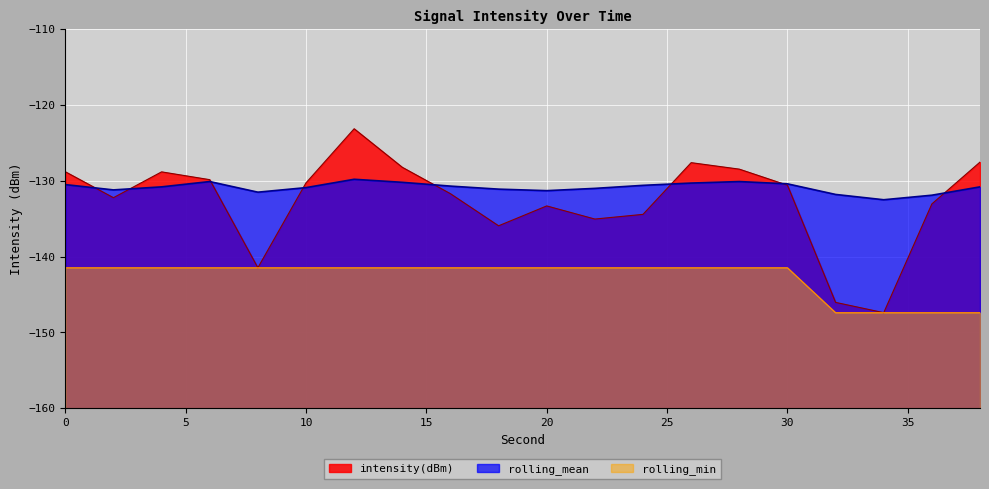

Which has a higher value, 8 or 18?

18